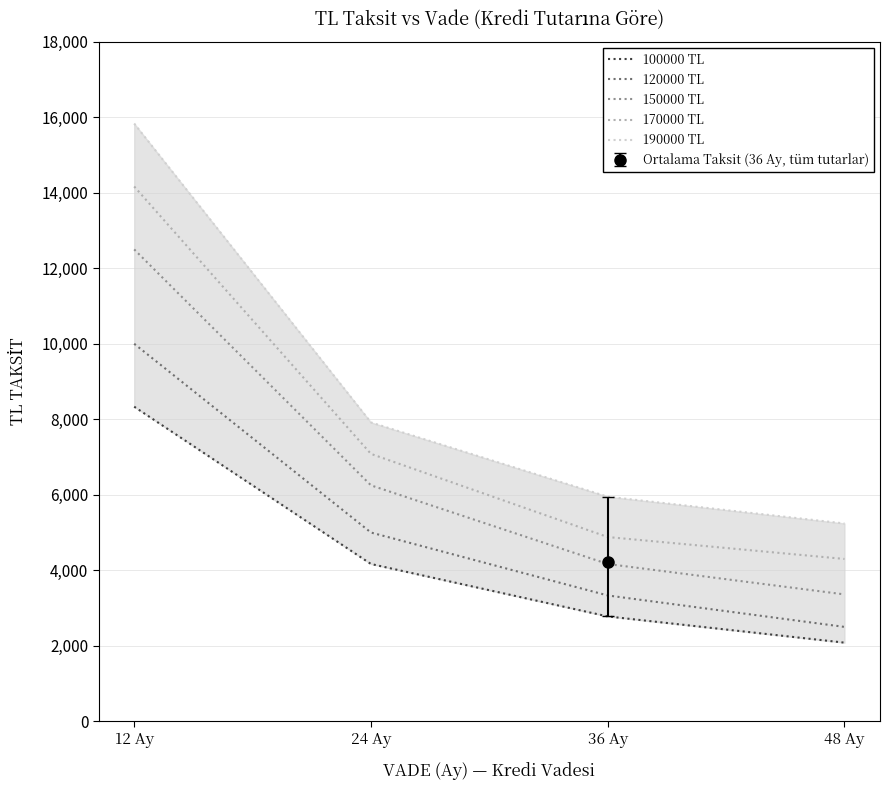

What is the sum of the 120000 TL values at 48 Ay and 12 Ay?

12500.0